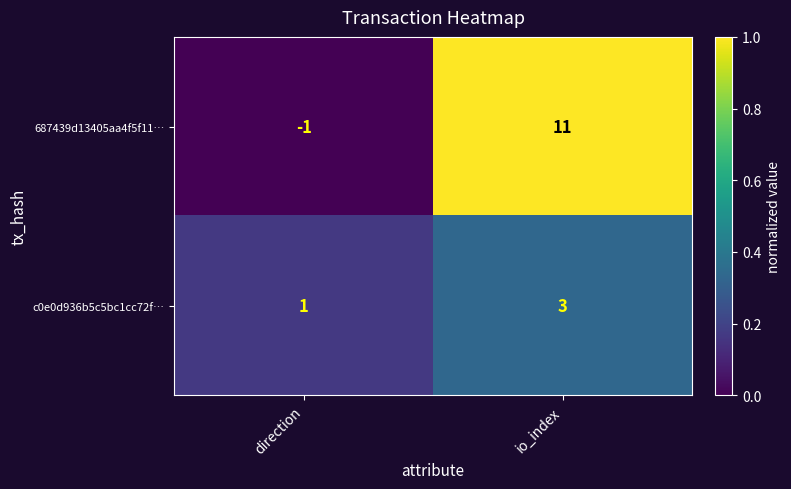

How many data points in c0e0d936b5c5bc1cc72f… are less than 3?

1